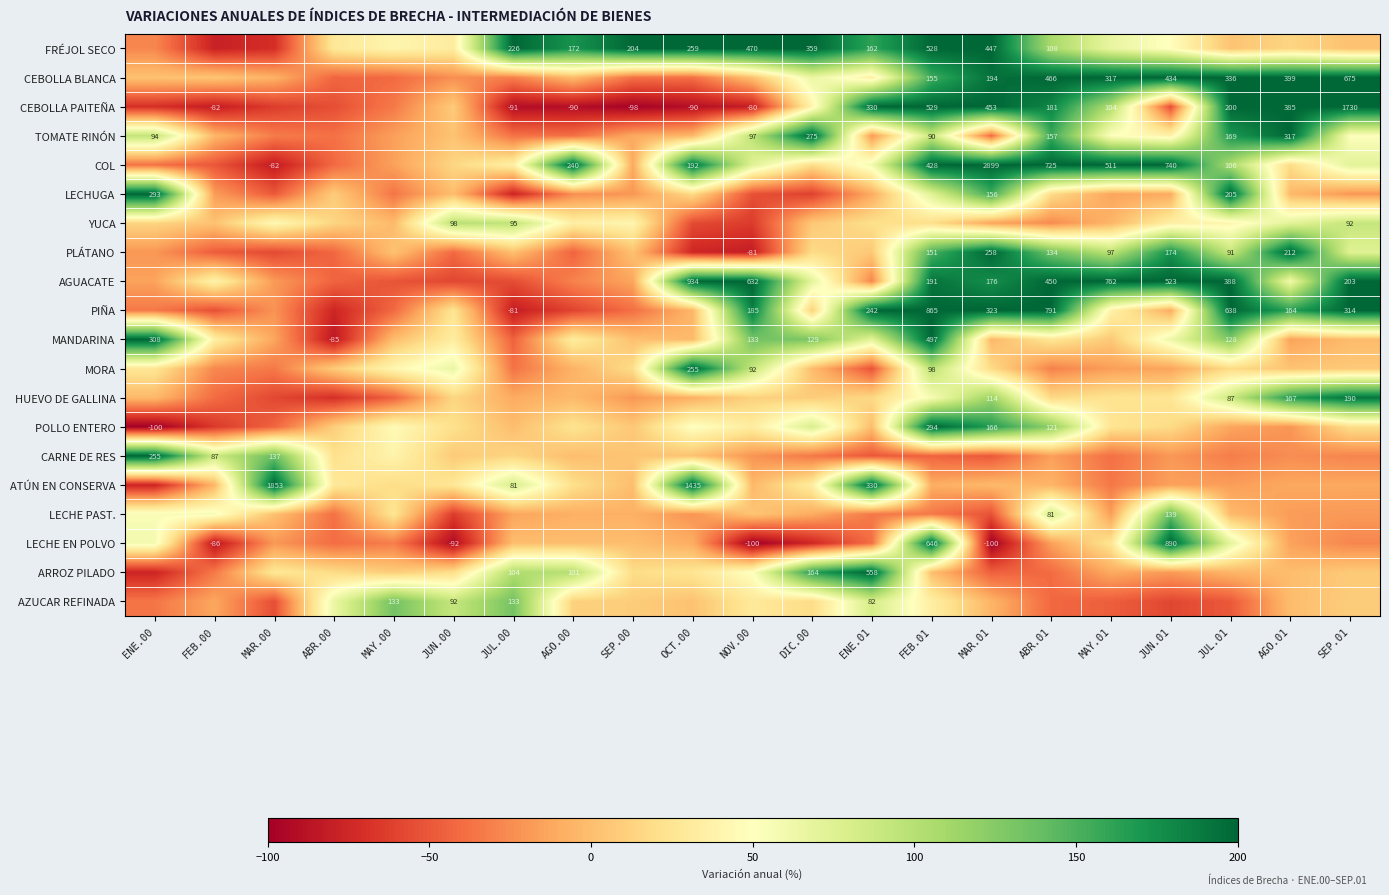

What is the approximate value of ATÚN EN CONSERVA at MAY.01?

-34.4